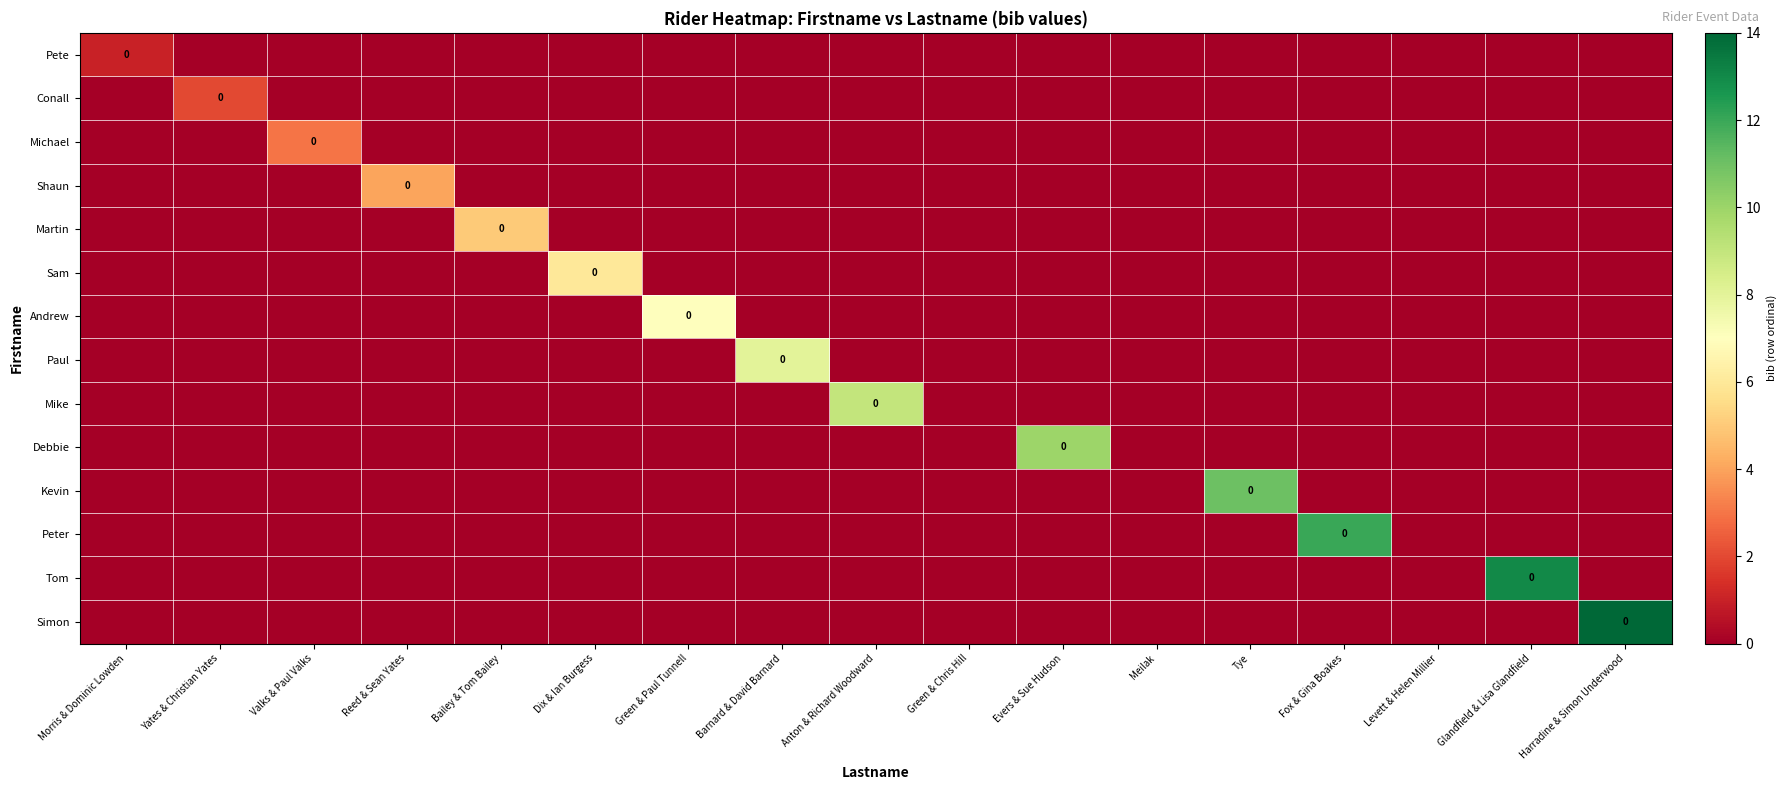

How many series are shown in this chart?

14